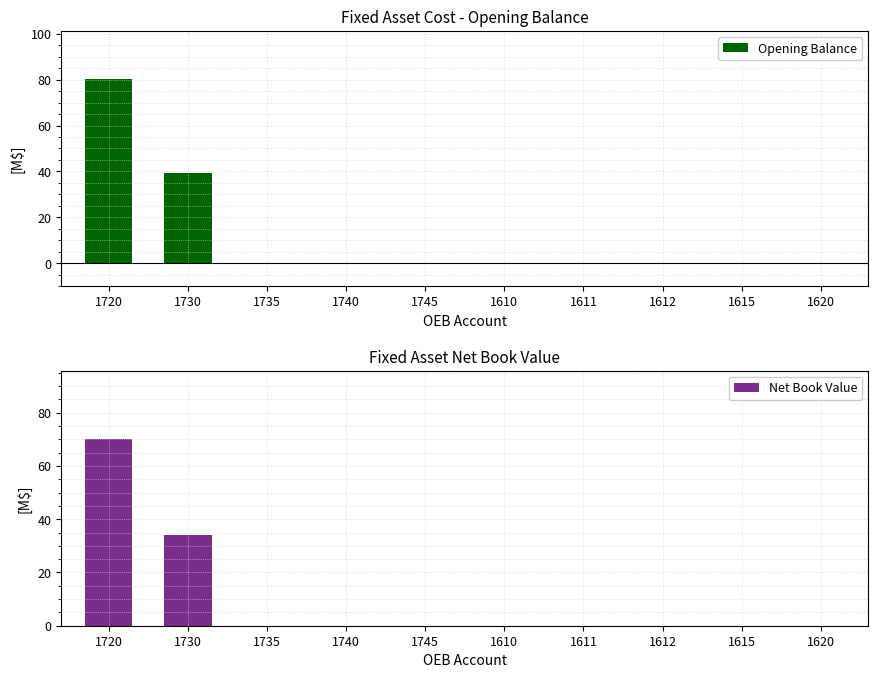

Which series changed the most between 1740 and 1615?

Opening Balance